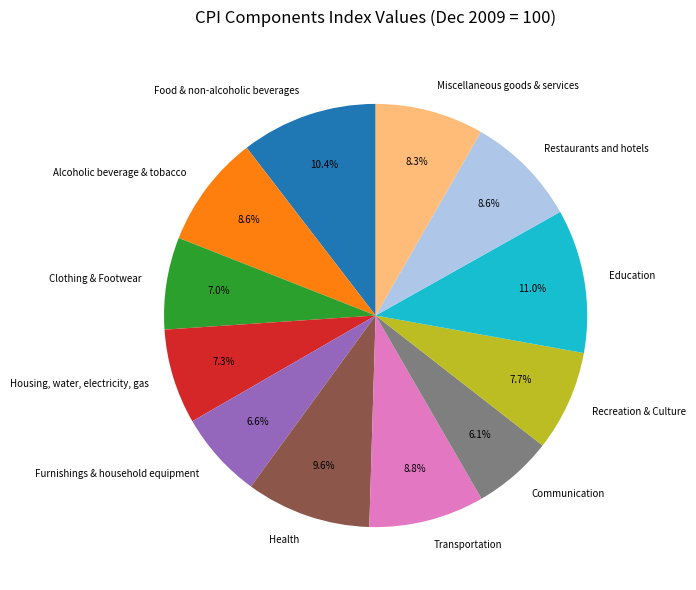

Which slice is the smallest?

Communication